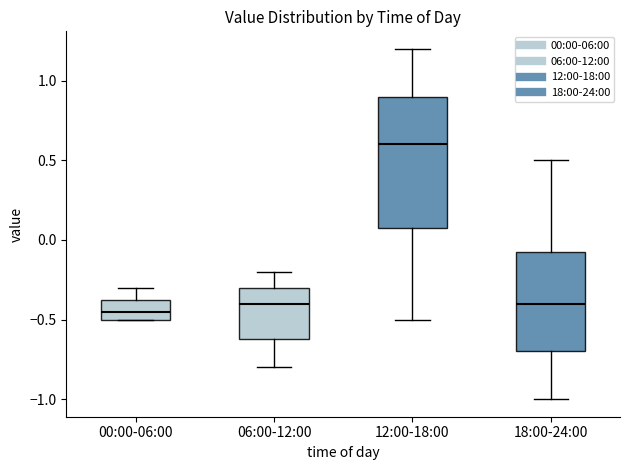

Reading left to right, transcribe this box plot: for each box, give where its median line is, the range the box spans, and where its two whiskers end, as read against the y-axis. The values are not printed on the chart, so give them approximately, as read against the axis.

00:00-06:00: median -0.45, box -0.50 to -0.35, whiskers -0.50 to -0.30
06:00-12:00: median -0.40, box -0.60 to -0.30, whiskers -0.80 to -0.20
12:00-18:00: median 0.60, box 0.10 to 0.90, whiskers -0.50 to 1.20
18:00-24:00: median -0.40, box -0.70 to -0.05, whiskers -1.00 to 0.50